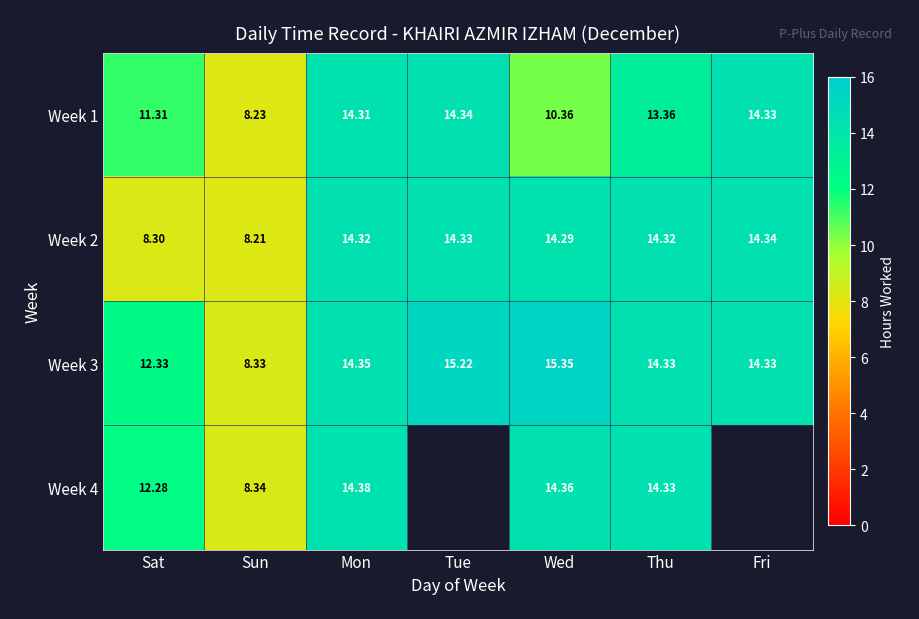

Which series has the largest range (max minus min)?

Week 4